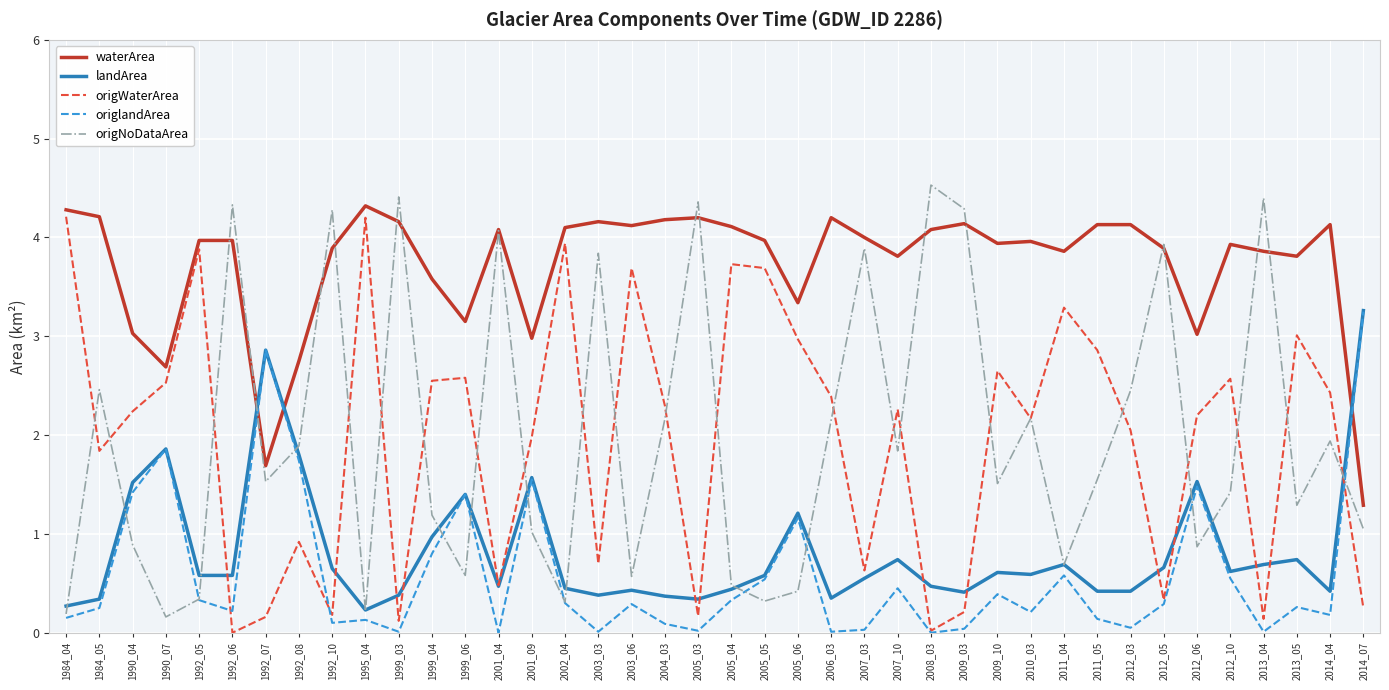

The value of origWaterArea at 2007_10 is 3.2. True or false?

False